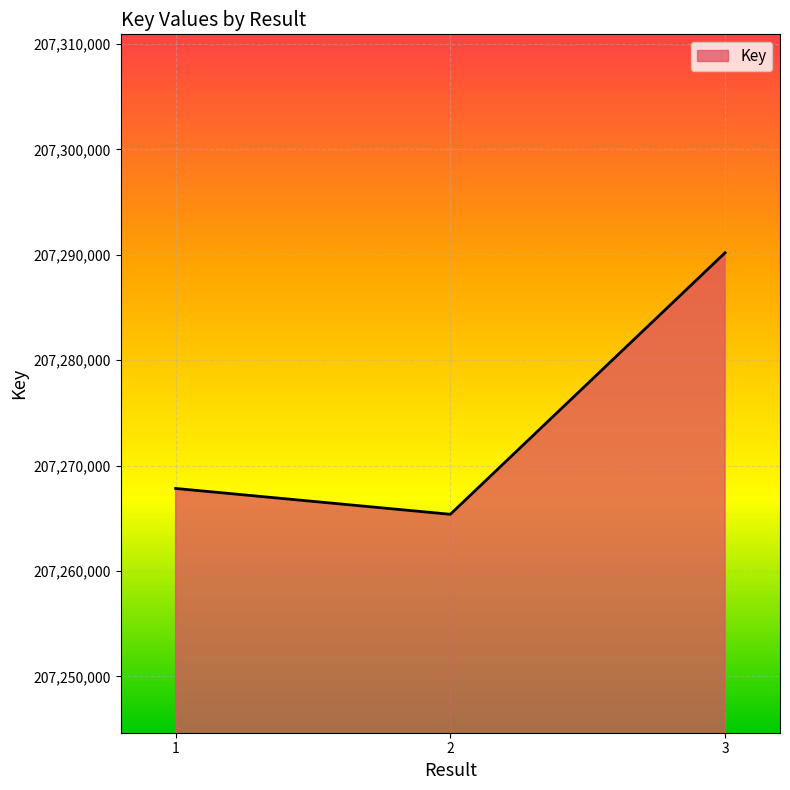

What value does the data have at 1, to the nearest 100?

207267800